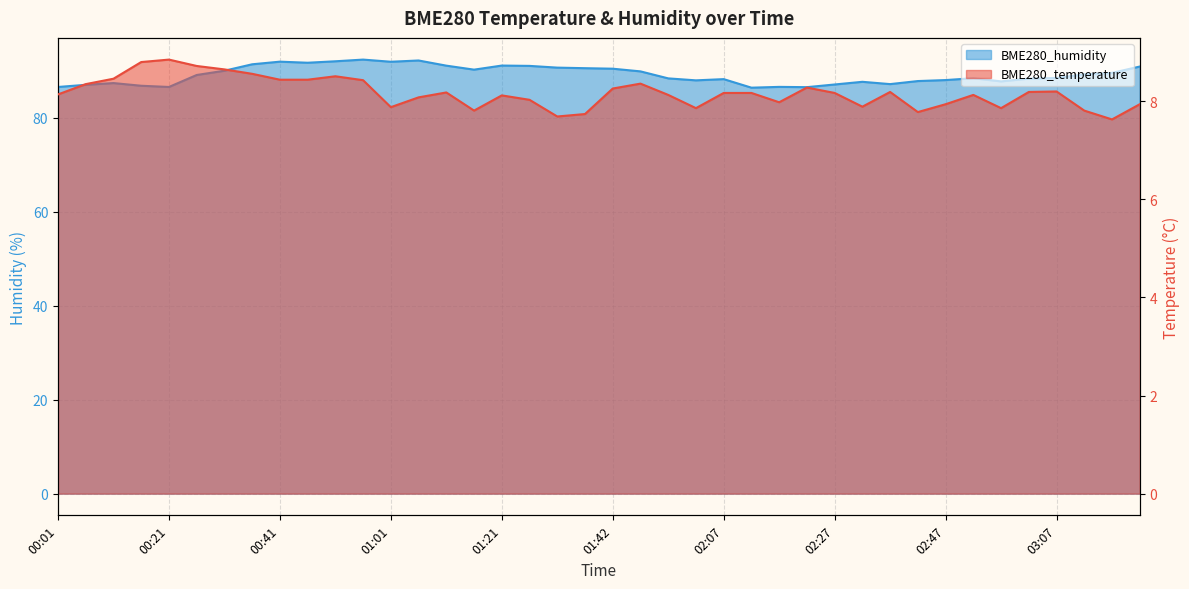

Between 01:31 and 02:37, which is larger?

02:37